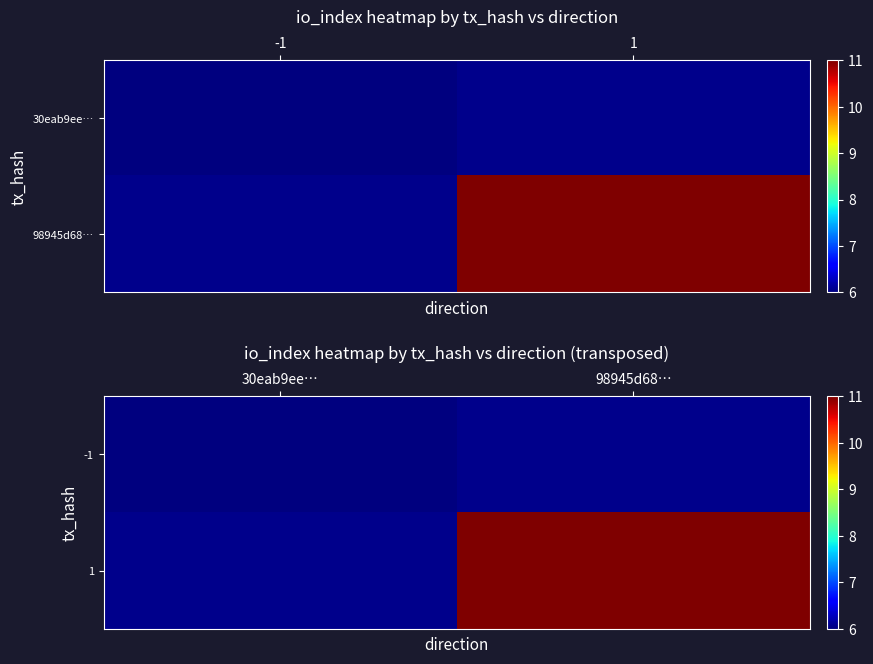

Rank the categories by -1 value from highest to lowest.

30eab9ee…, 98945d68…